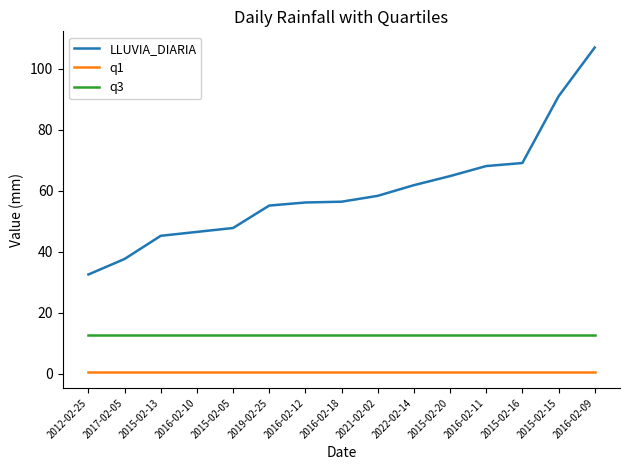

Rank the series by their maximum value, from highest to lowest.

LLUVIA_DIARIA, q3, q1